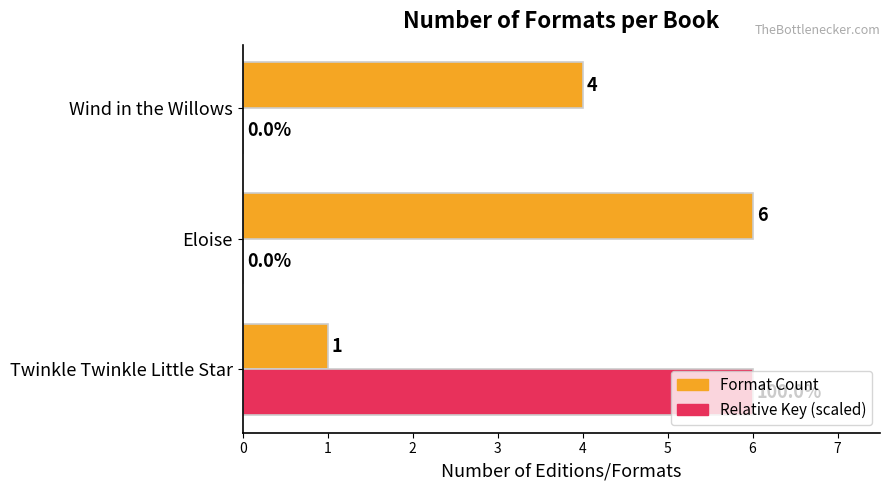

At which category is the sum across all series the highest?

Twinkle Twinkle Little Star